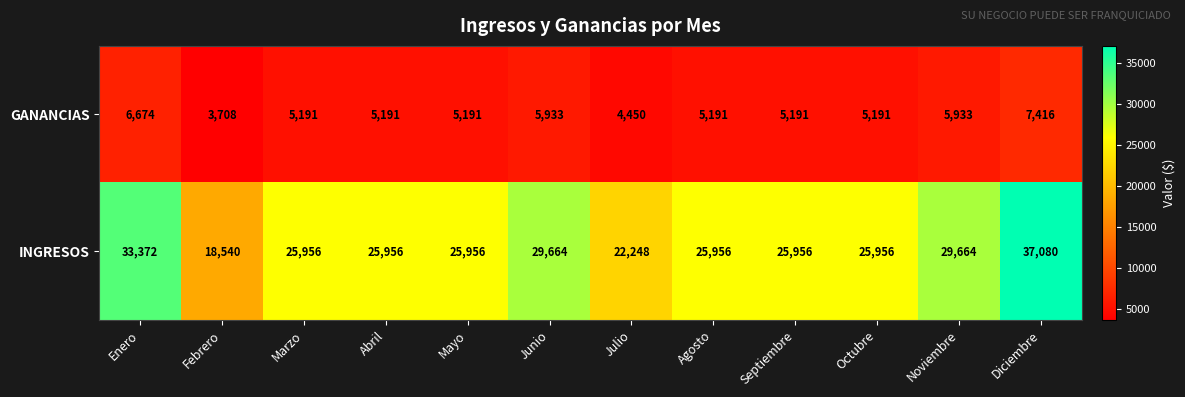

Rank the series at Febrero from highest to lowest value.

INGRESOS, GANANCIAS